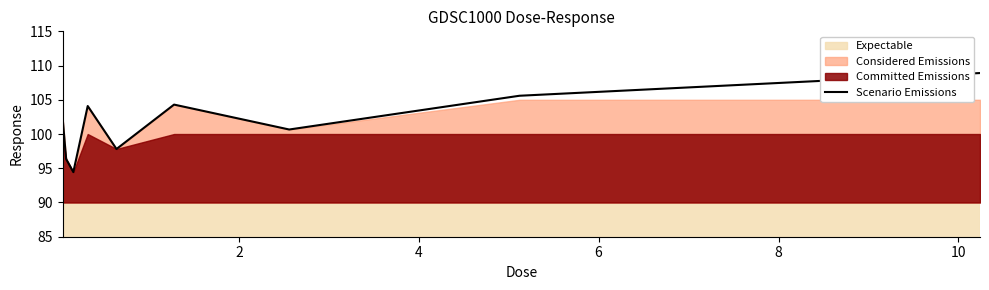

Does the chart have visible grid lines?

No